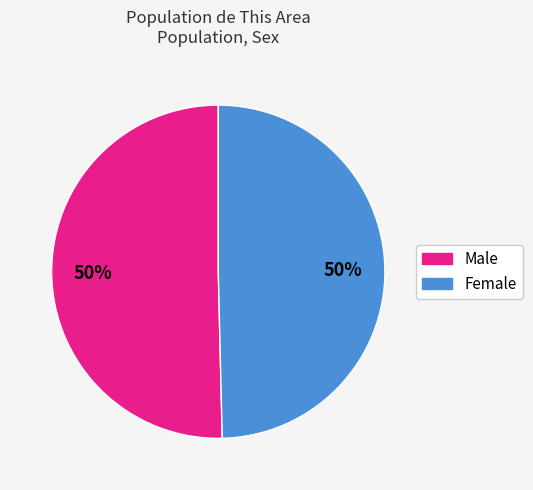

Do Male and Female together represent more than half of the pie?

Yes